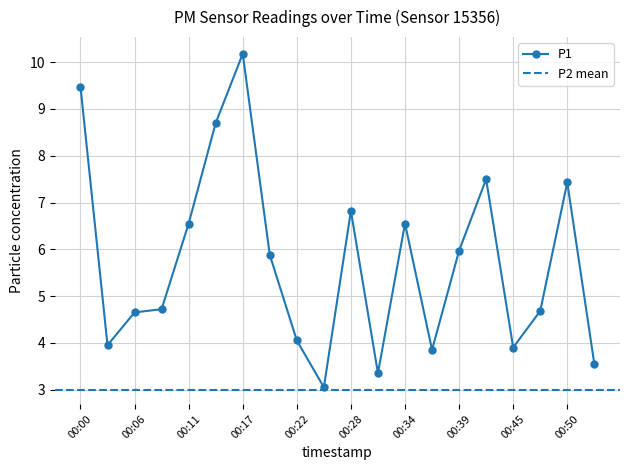

How many data points are above 5?

10